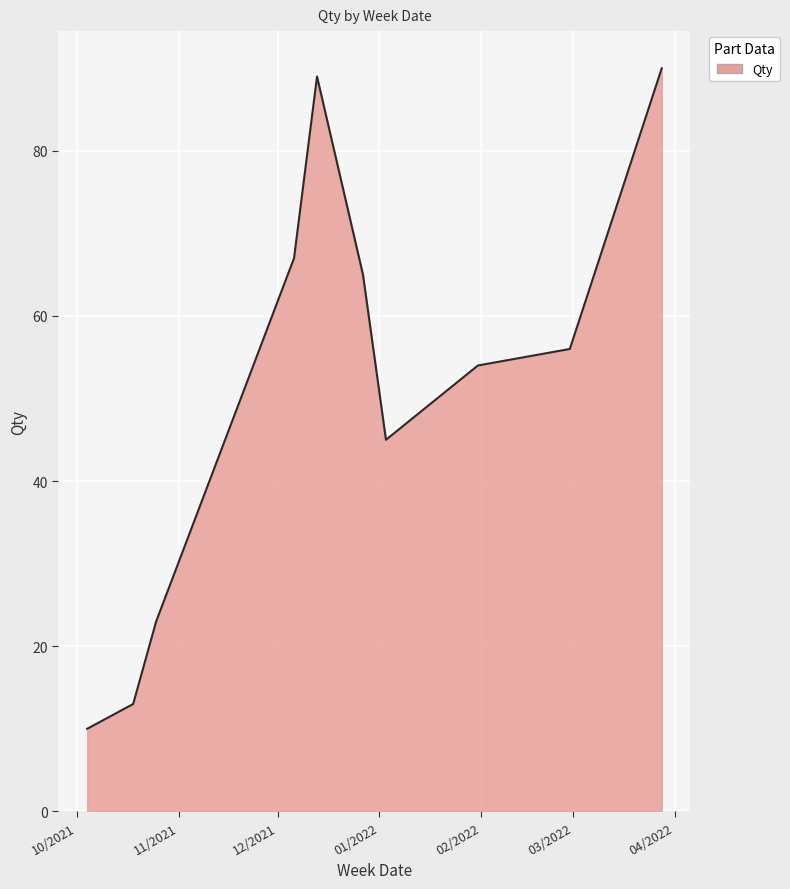

What is the maximum value shown in the chart?

90